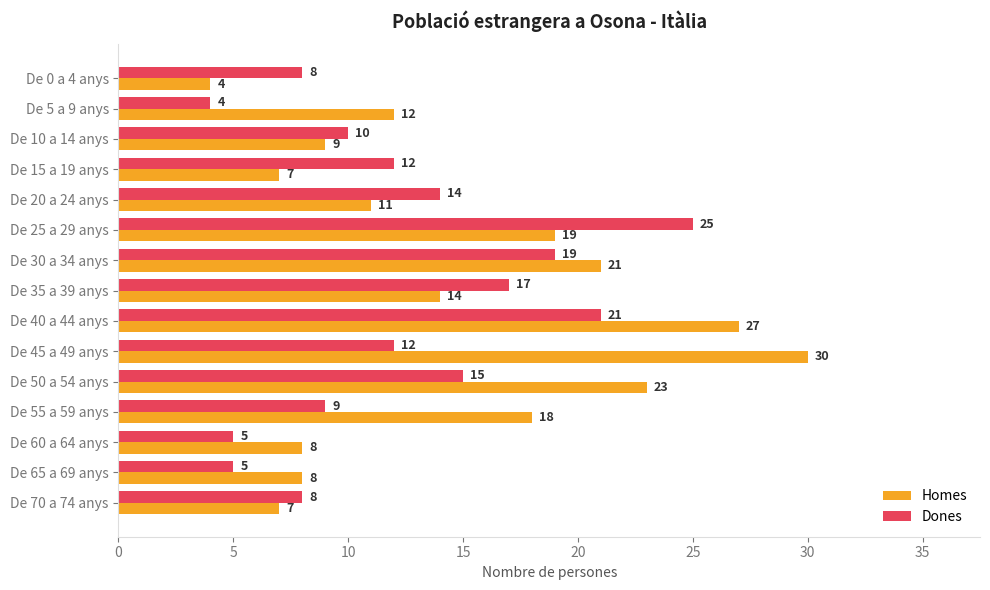

What is the highest value of the Homes series?

30